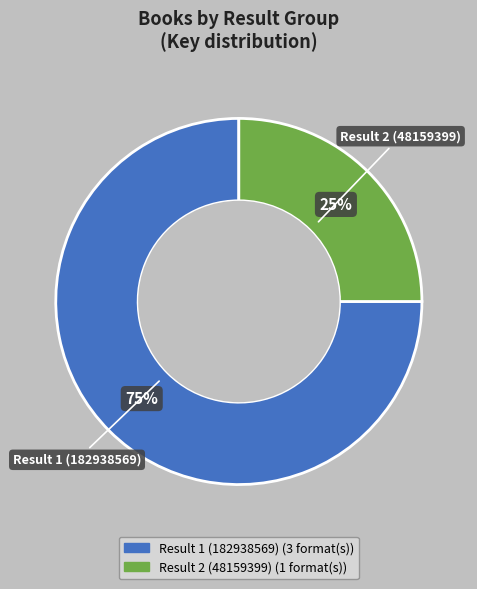

To the nearest percent, what is the difference between the largest and smallest slice percentages?

50%